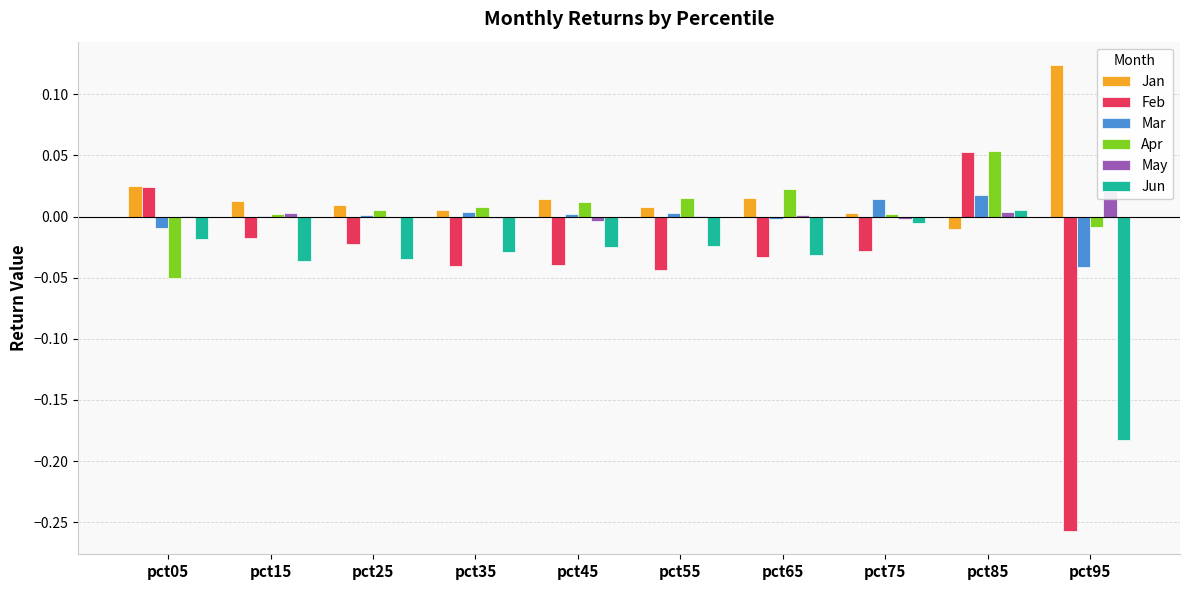

True or false: Mar has a value of 0.0 at pct15.

False